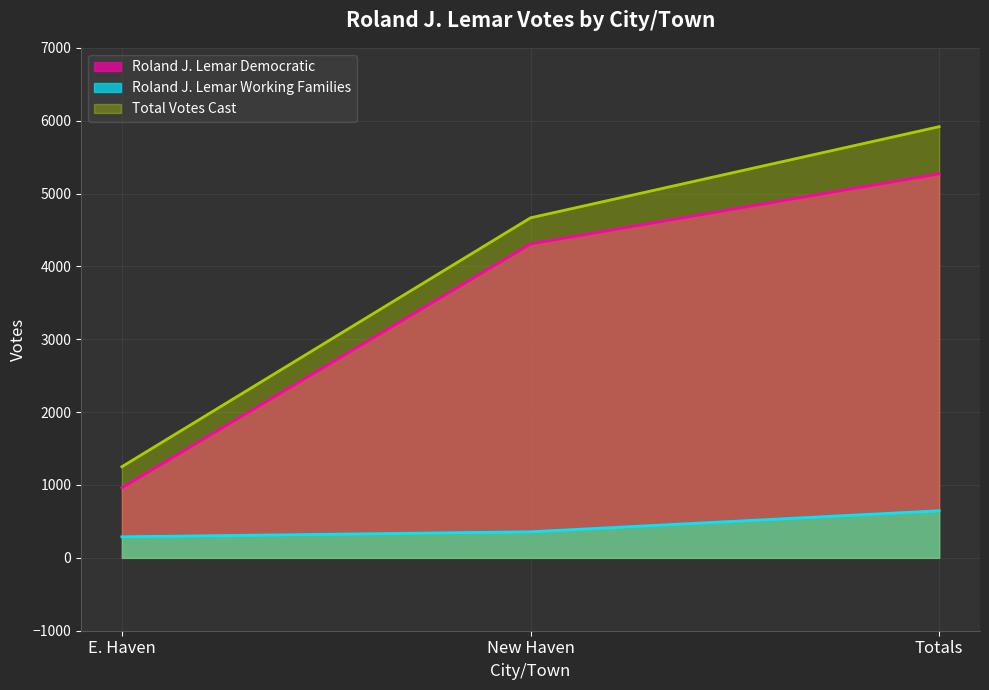

What is the label of the 1st point from the right?

Totals